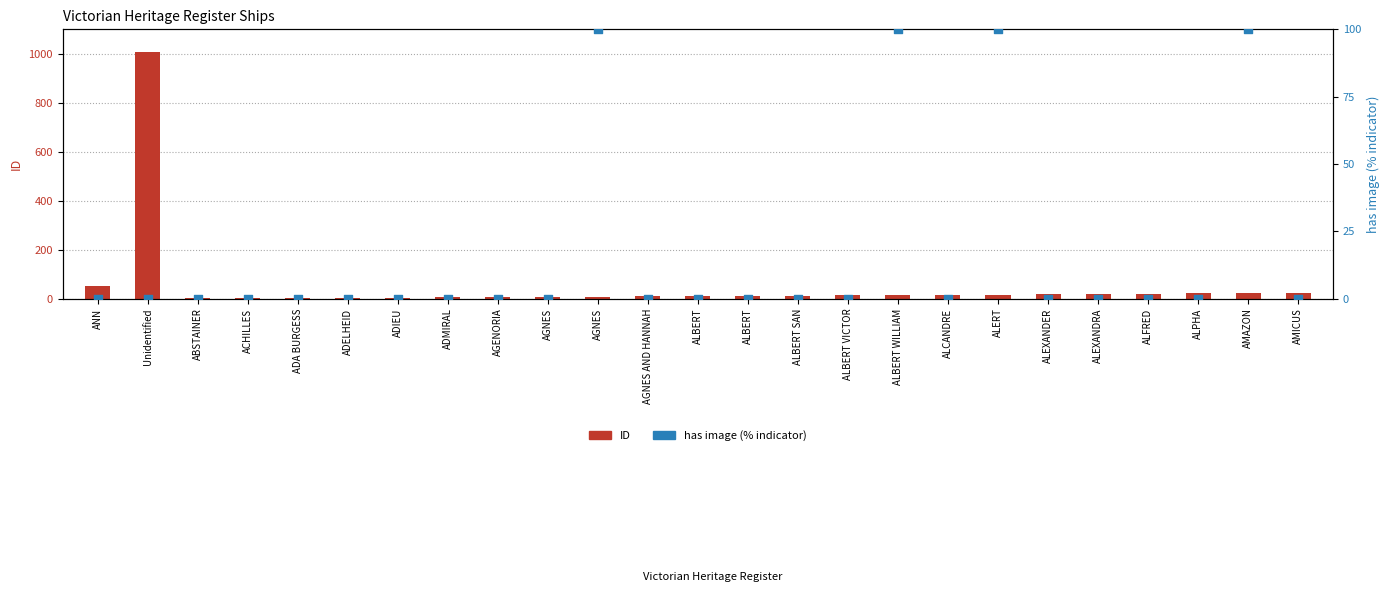

Which series has the widest spread of Y values?

ID